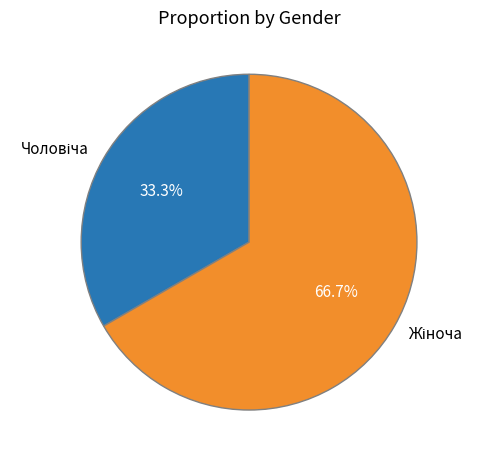

Is there a majority slice in this chart?

Yes